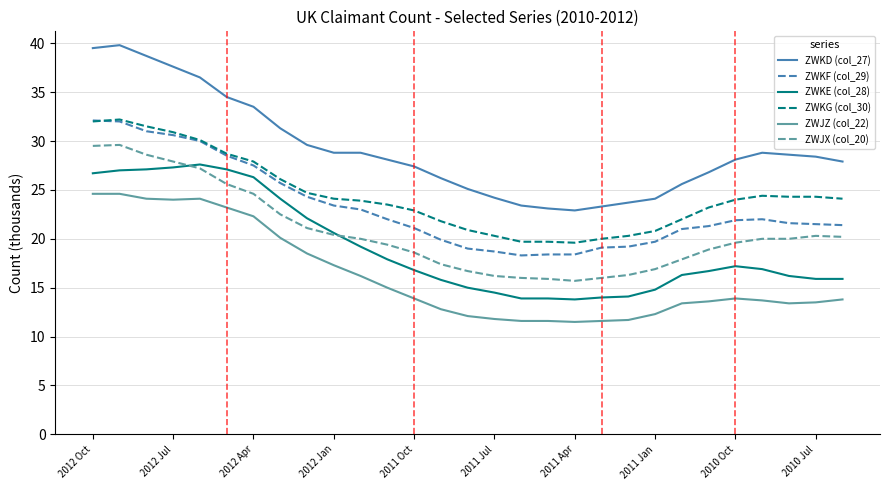

What is the smallest value displayed?

11.5